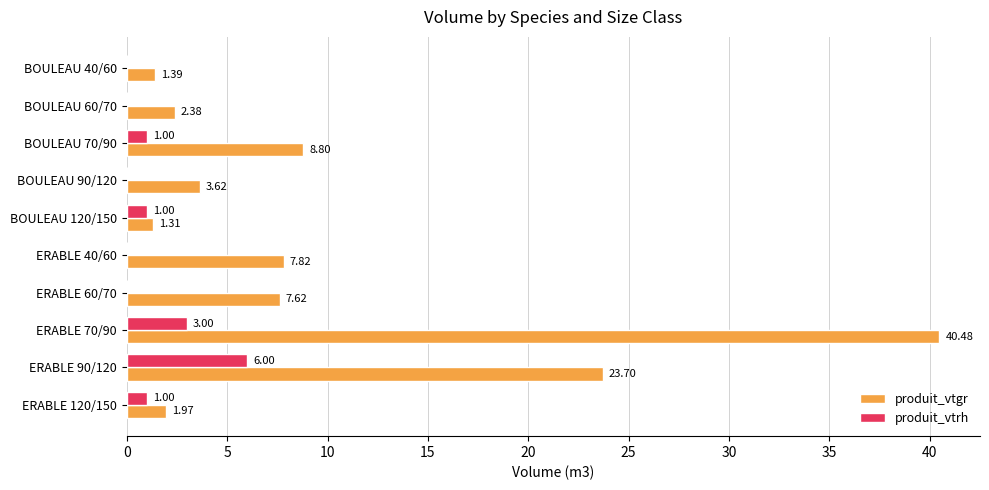

Which series changed the most between BOULEAU 40/60 and ERABLE 120/150?

produit_vtrh